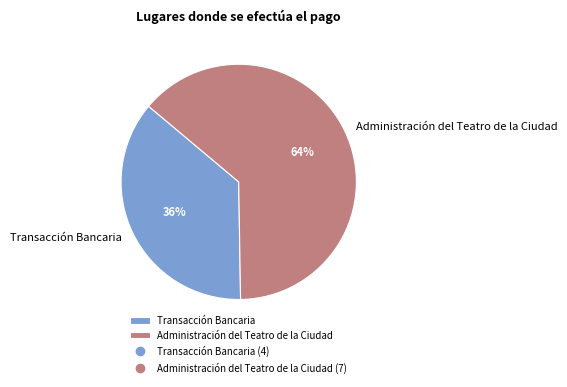

To the nearest percent, what is the combined percentage of Administración del Teatro de la Ciudad and Transacción Bancaria?

100%